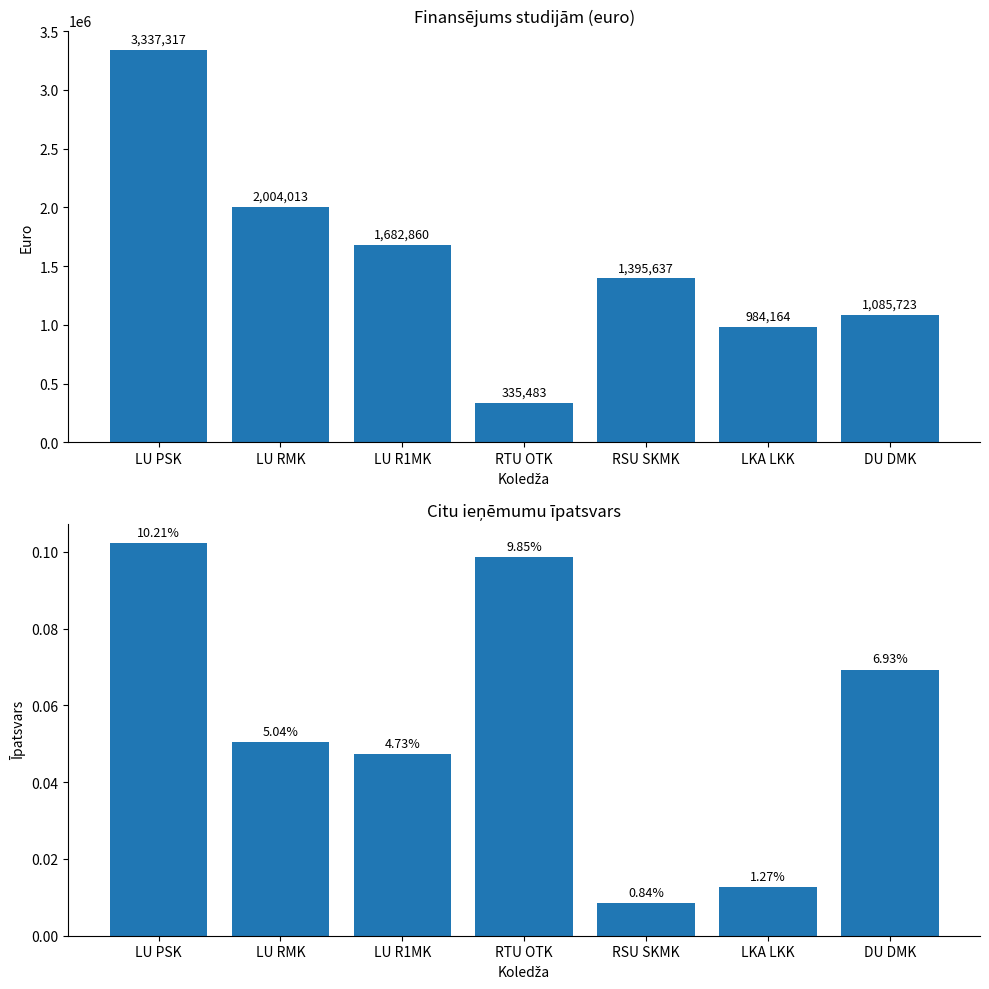

Reading left to right, extract all data points from this chart.

Finansējums studijām KOPĀ: 3337317.0	2004013.0	1682860.0	335483.0	1395637.0	984164.0	1085723.0
Citi ieņēmumi: 0.1	0.1	0.0	0.1	0.0	0.0	0.1